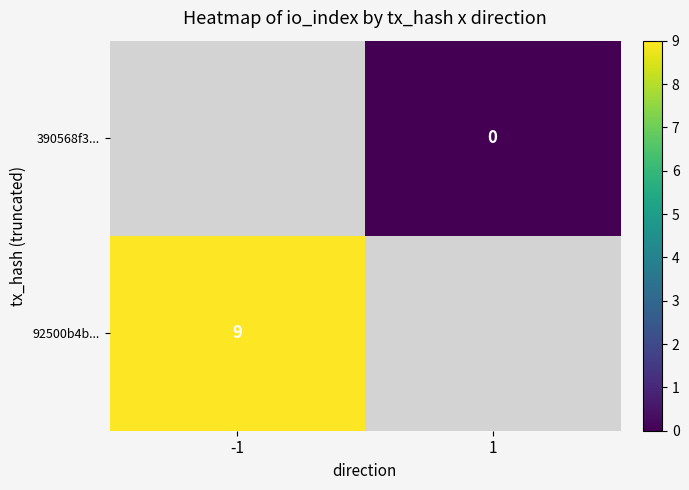

True or false: 92500b4b... has a value of 4 at -1.

False